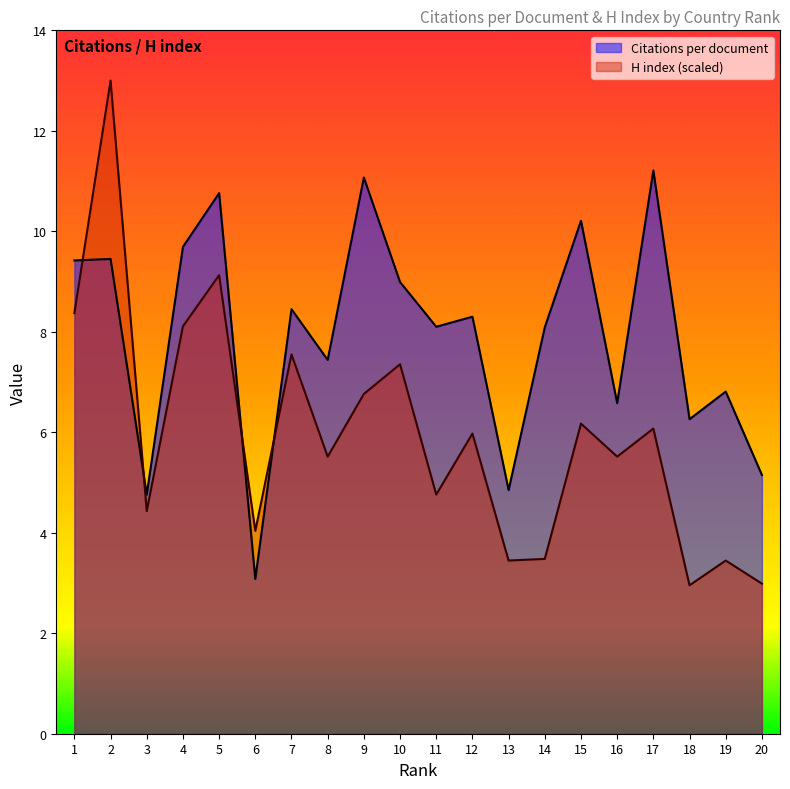

How many data points in Citations per document are less than 8?

8